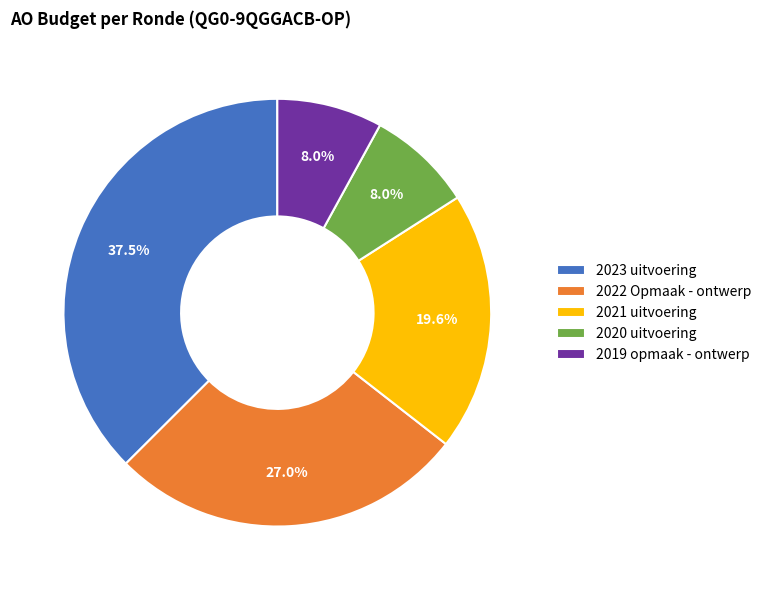

To the nearest percent, what percentage of the pie is 2020 uitvoering?

8%